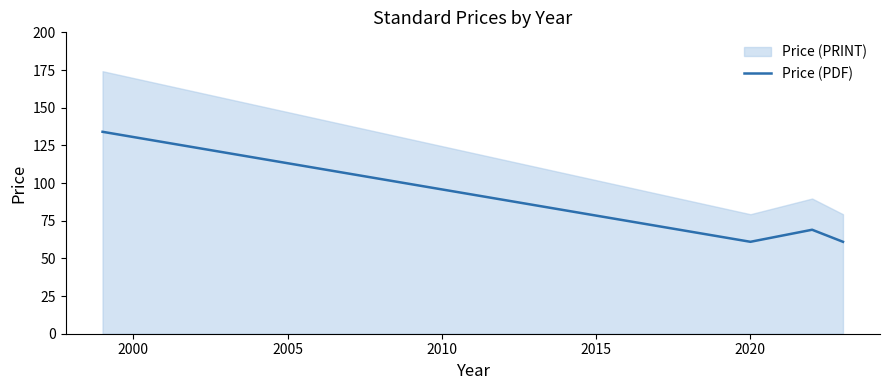

What is the highest value of the Price (PDF) series?

134